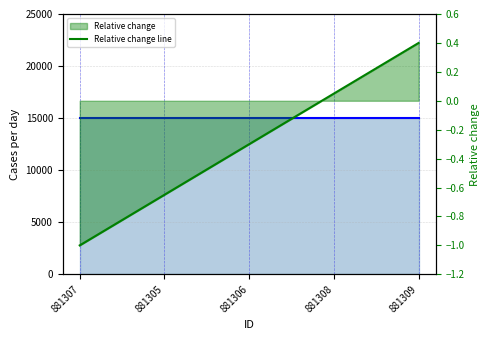

How many data points does each series have?

5